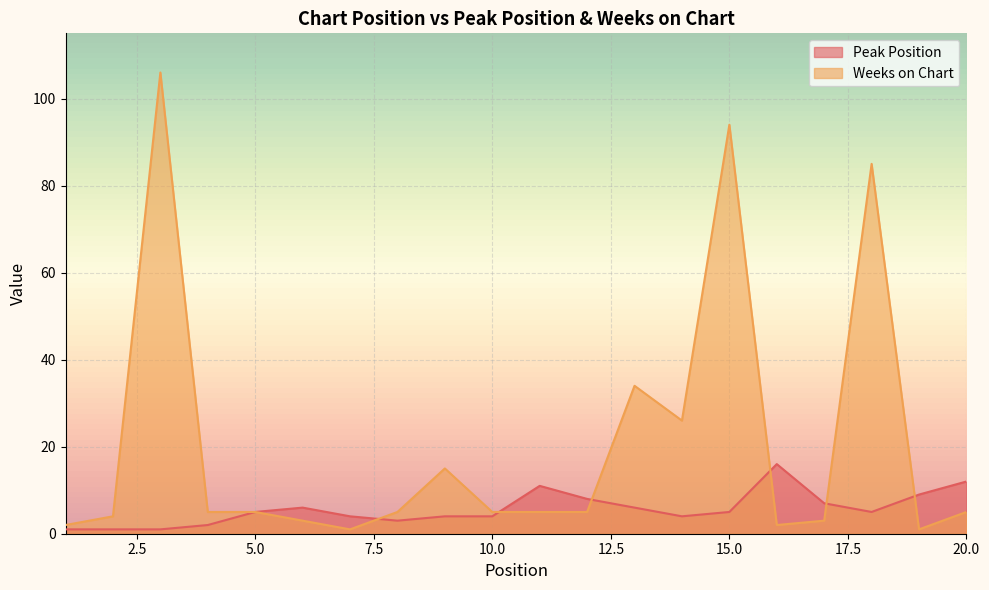

At which label is Weeks on Chart closest to 53?

13